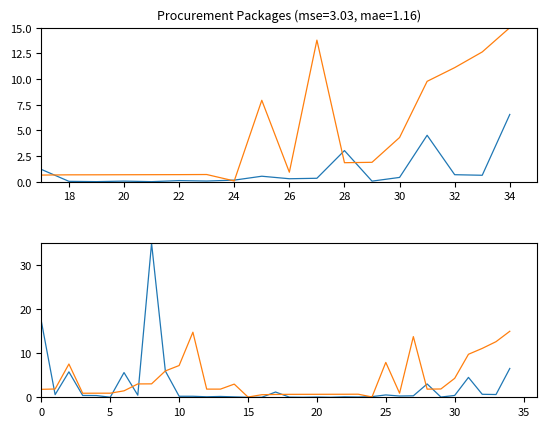

What is the label of the 34th point from the right?

18